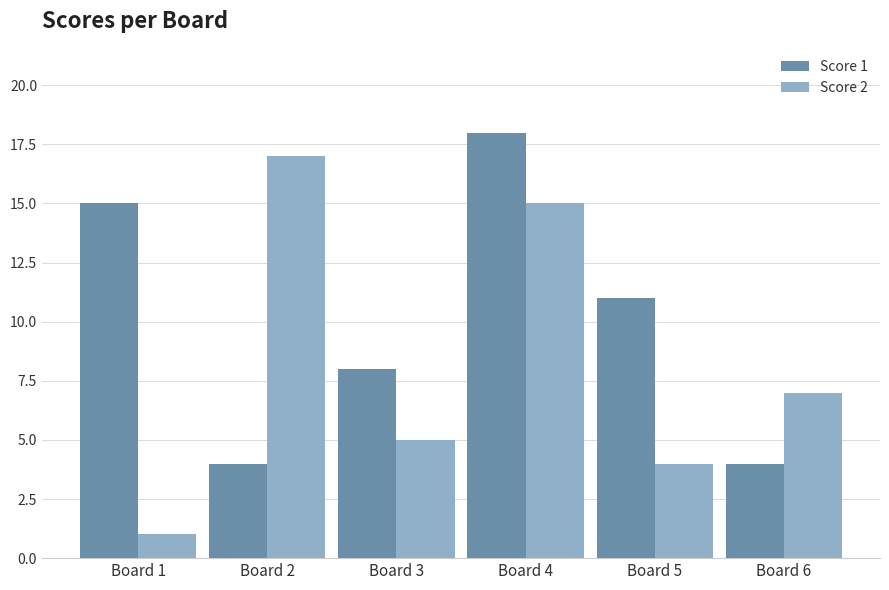

What is the total value across all series at Board 5?

15